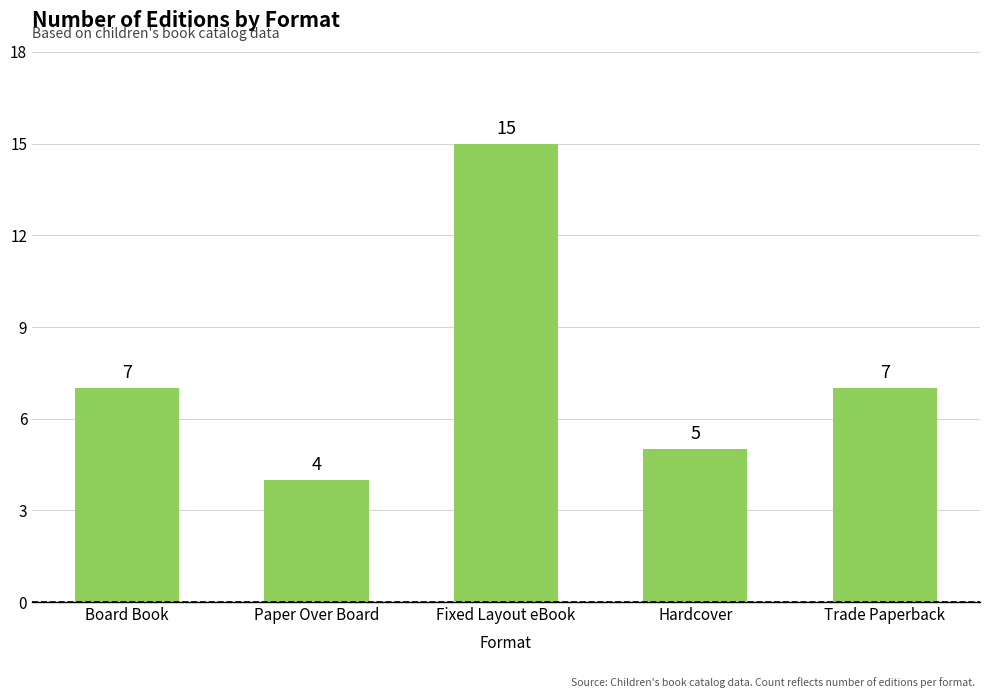

What is the label of the 3rd bar from the left?

Fixed Layout eBook